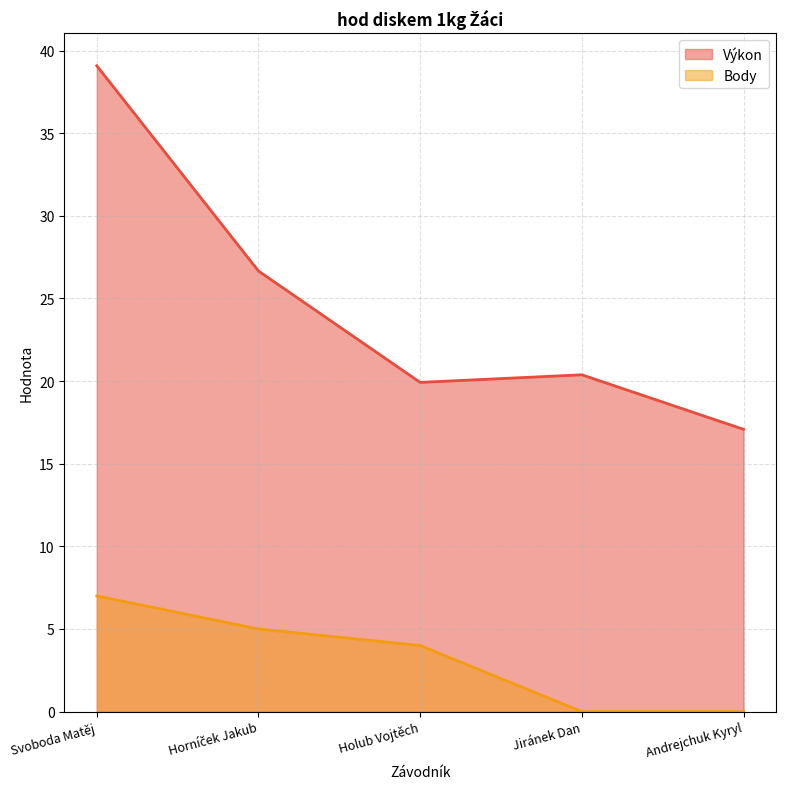

What are all the series names shown in the legend?

Výkon, Body